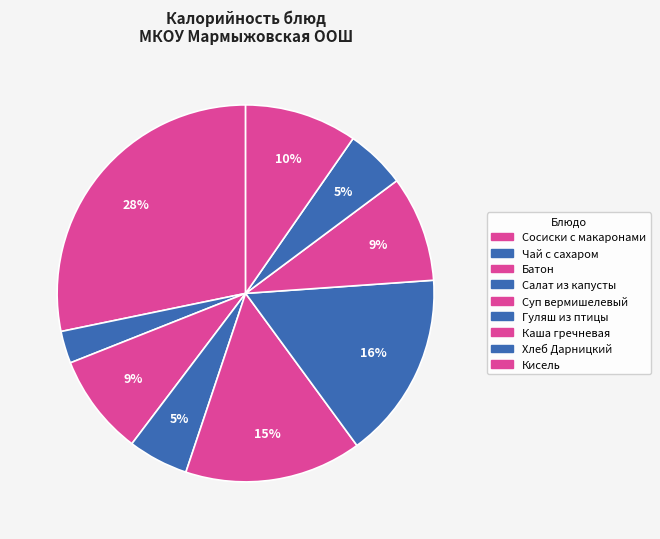

What percentage is the Сосиски с макаронами slice, to the nearest percent?

28%